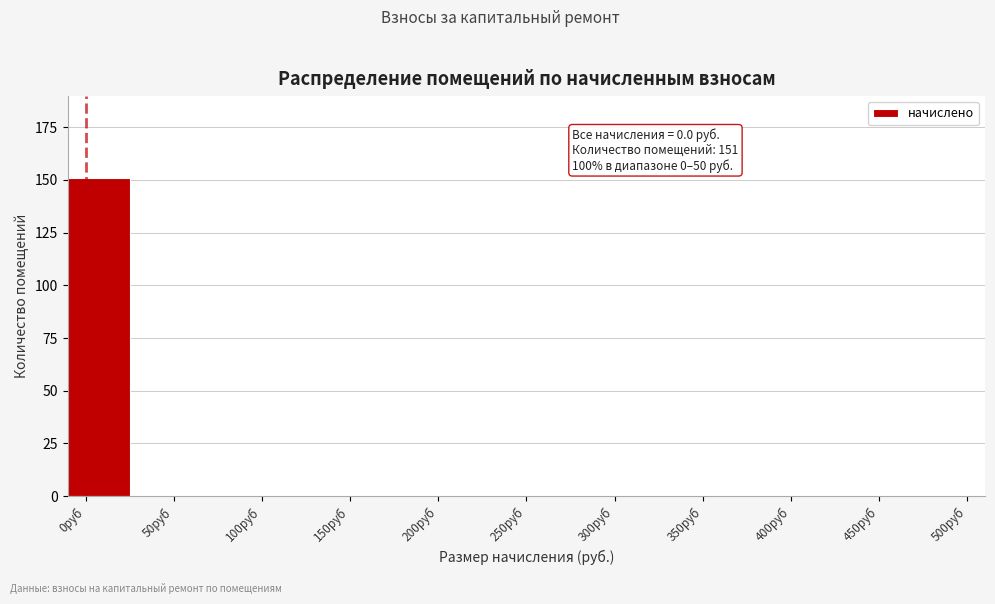

Reading right to left, list all the values displayed in this chart.

450руб=0	400руб=0	350руб=0	300руб=0	250руб=0	200руб=0	150руб=0	100руб=0	50руб=0	0руб=151